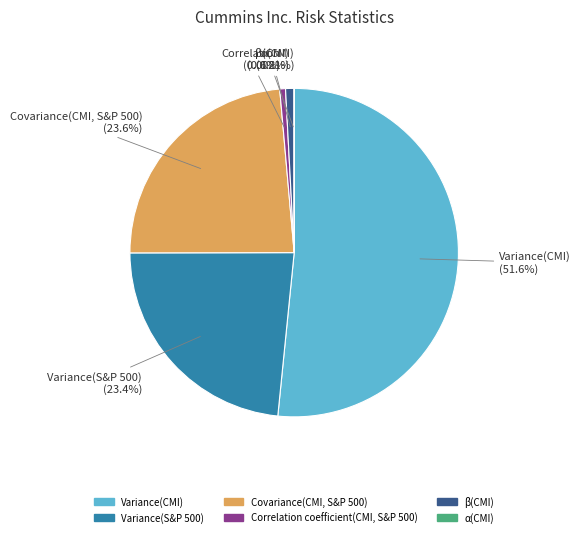

What percentage is NOT represented by Variance(S&P 500)?

76.6%